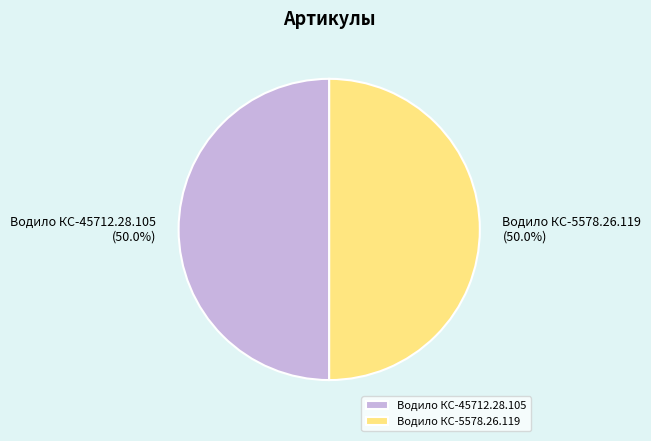

Approximately how many times larger is the value at Водило КС-45712.28.105 compared to Водило КС-5578.26.119?

1.0